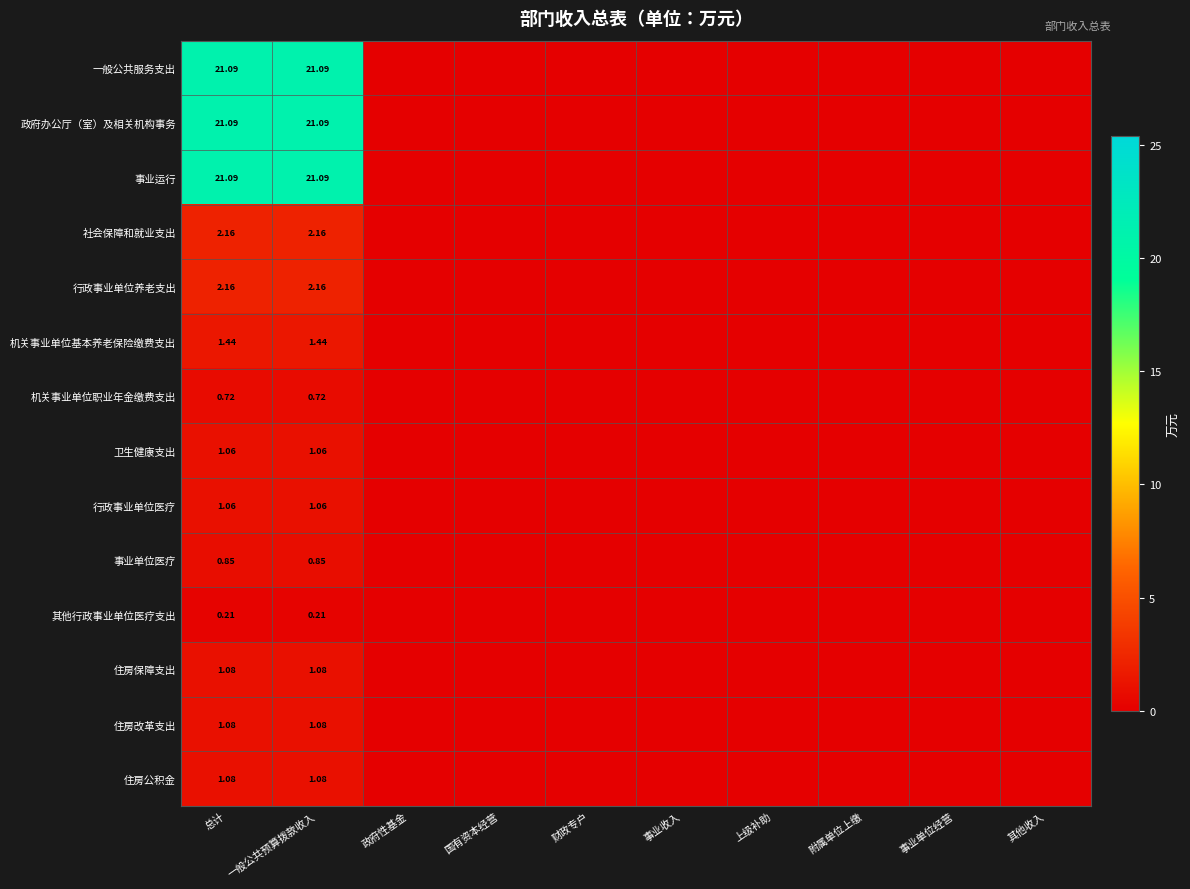

The 机关事业单位职业年金缴费支出 series shows 0.3 at 财政专户. True or false?

False